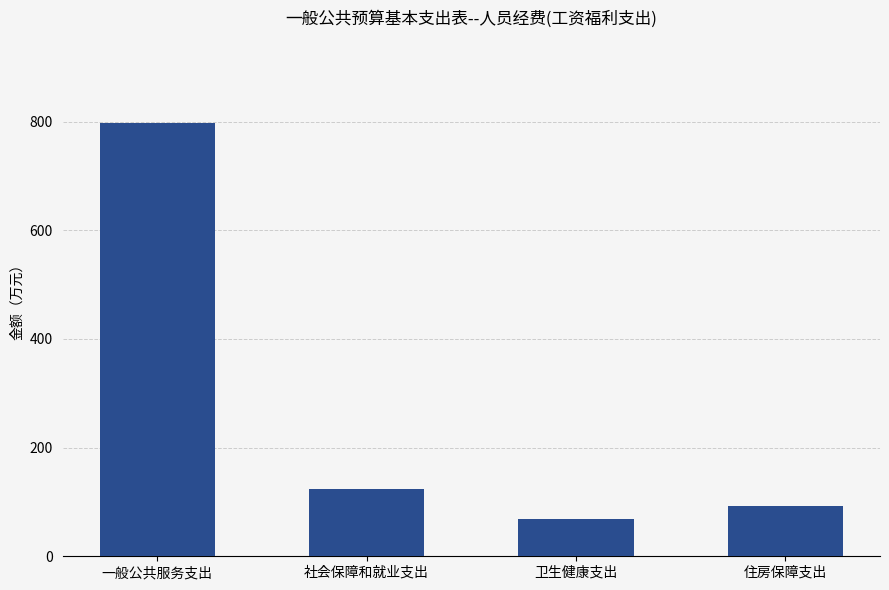

What is the difference between the second highest and minimum values?

54.6